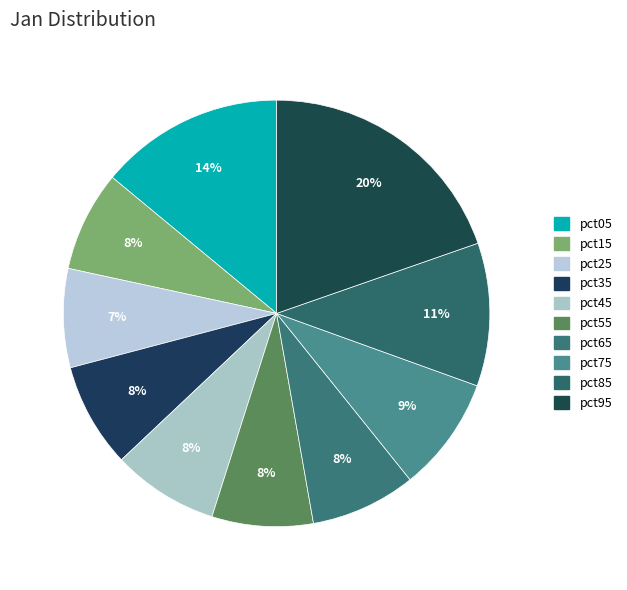

Count the number of slices in the pie.

10